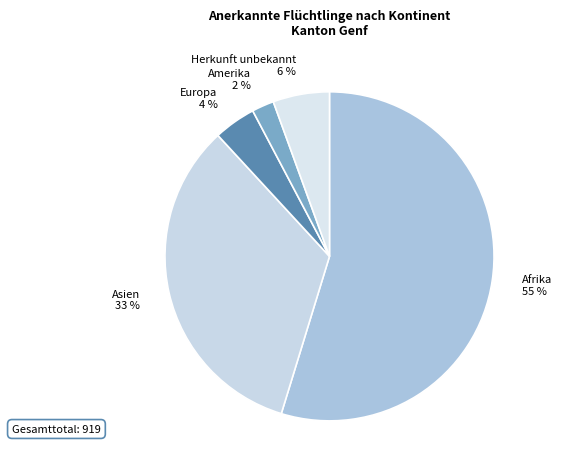

Count the number of slices in the pie.

5